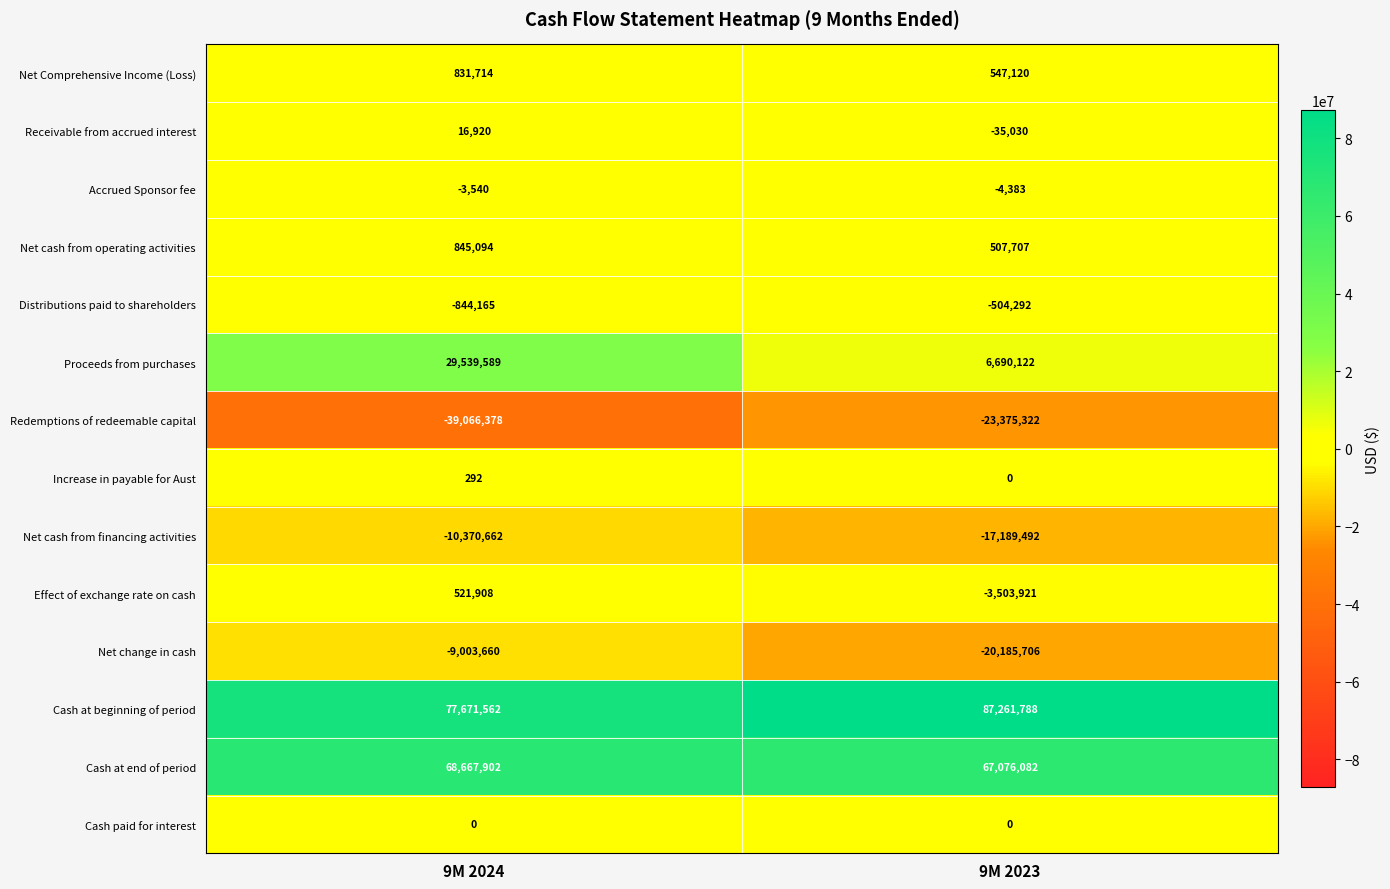

What value does the Net Comprehensive Income (Loss) series have at 9M 2023, to the nearest 50?

547100